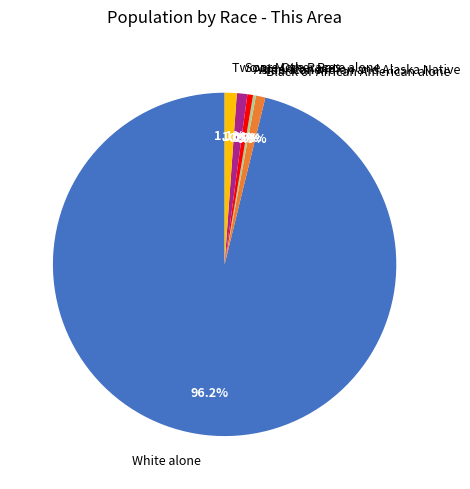

Is White alone the majority of the pie?

Yes